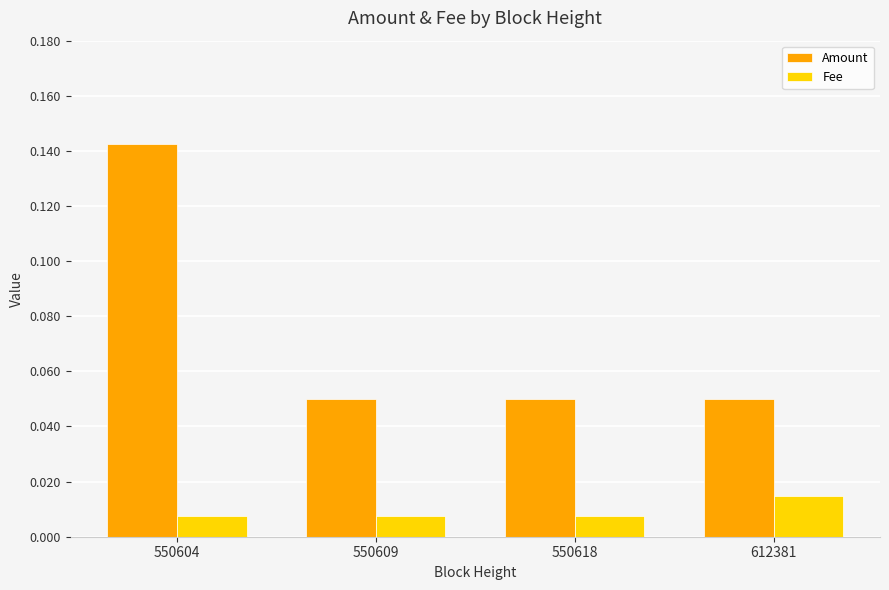

Is it true that Amount equals 0.0 at 550609?

False